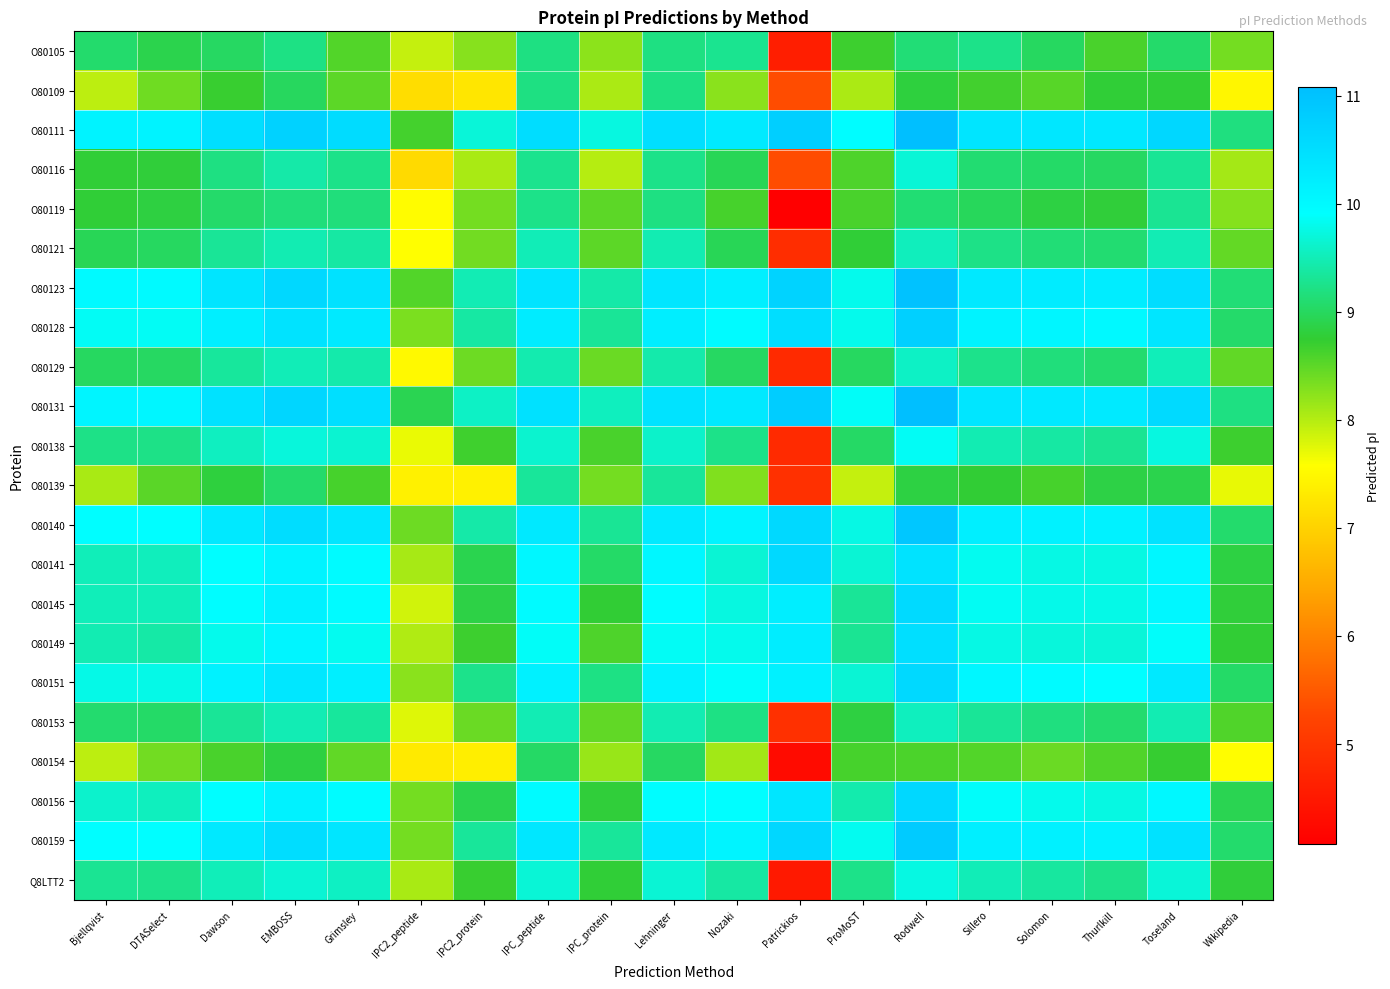

What is the difference between the highest and lowest values at Dawson?

1.9